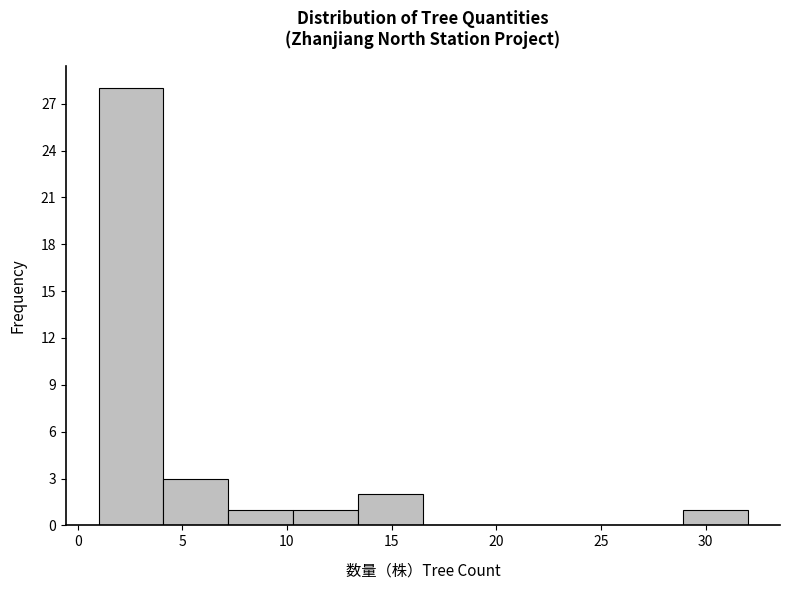

Which range on the x-axis has the tallest bar?

1.0 to 4.1